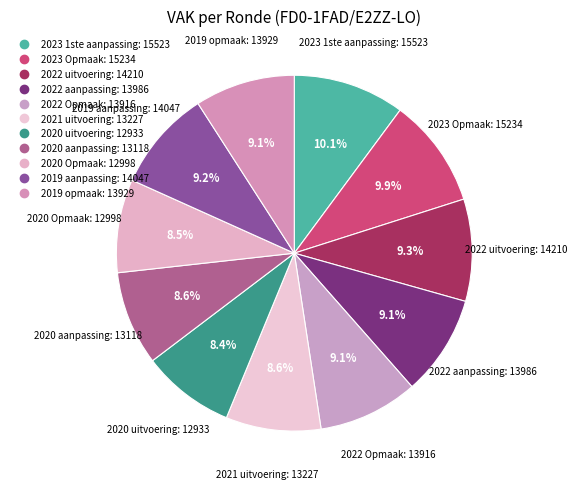

Count the number of slices in the pie.

11